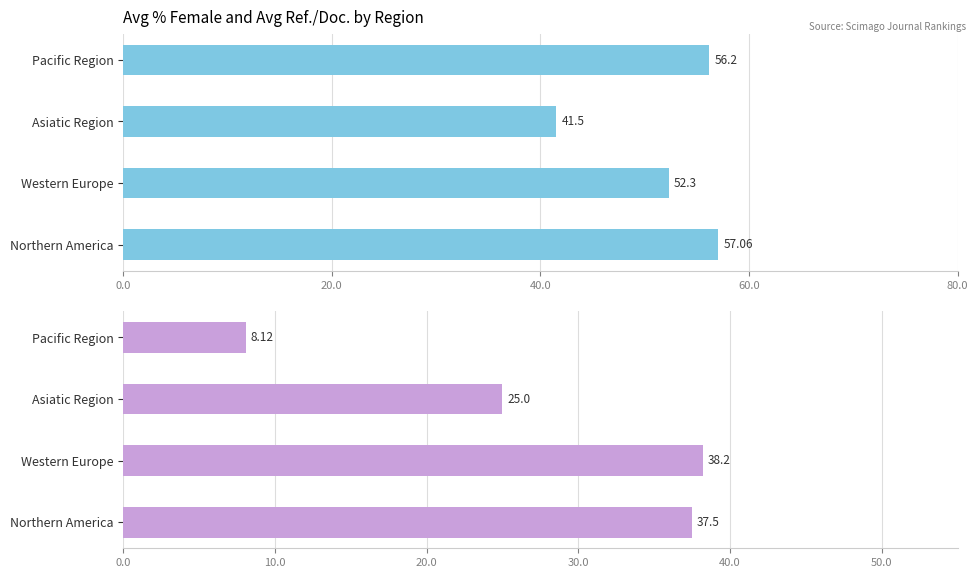

What is the sum of all Ref. / Doc. values?

108.8